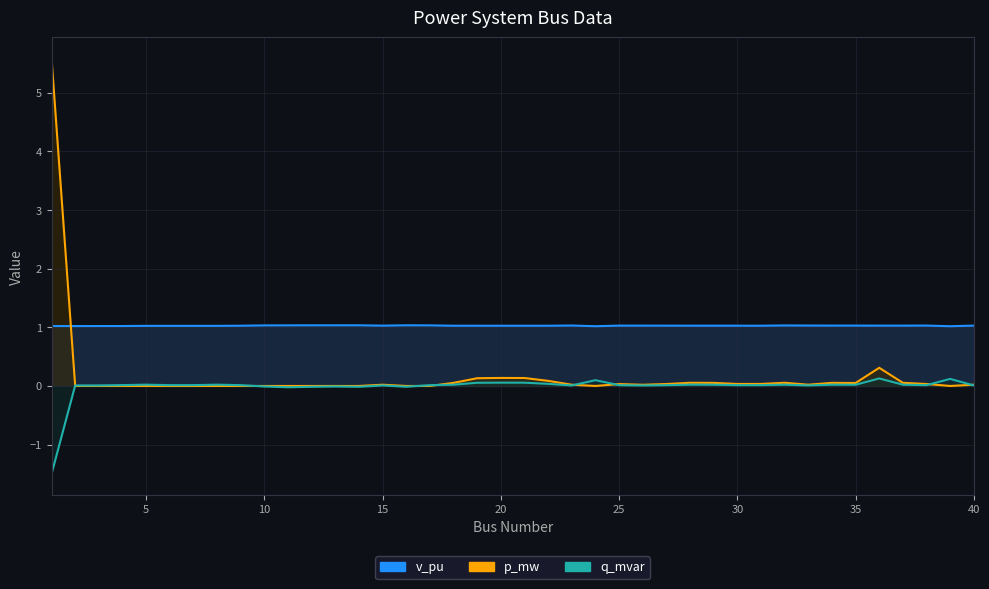

How many data points does each series have?

40